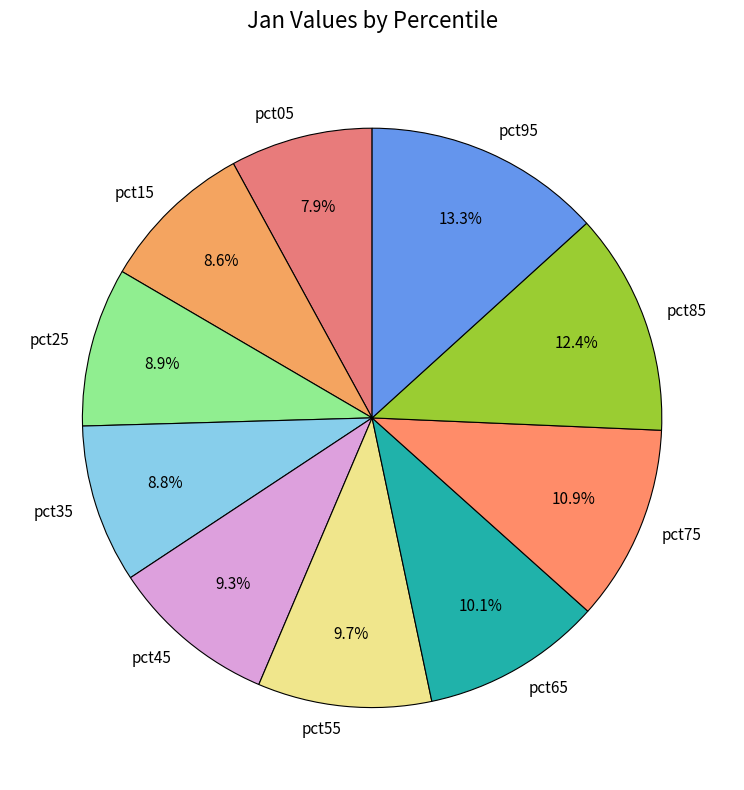

Between pct45 and pct15, which is larger?

pct45